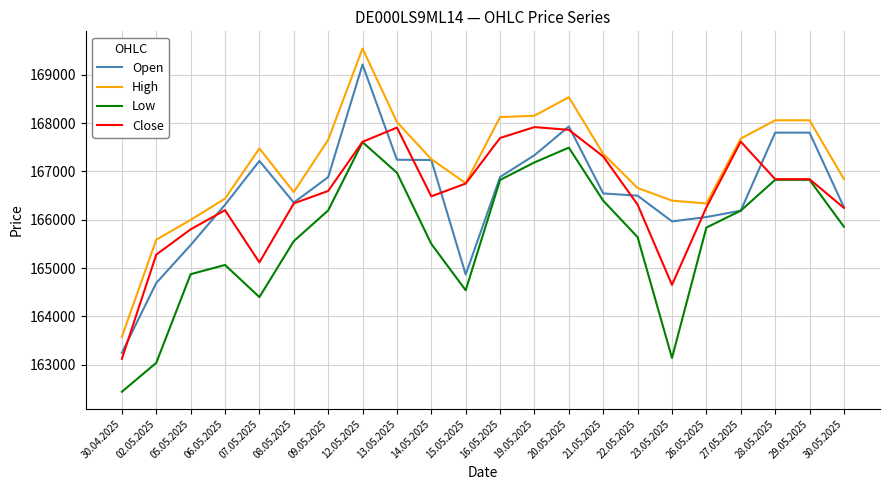

What is the approximate value of Low at 07.05.2025?

164399